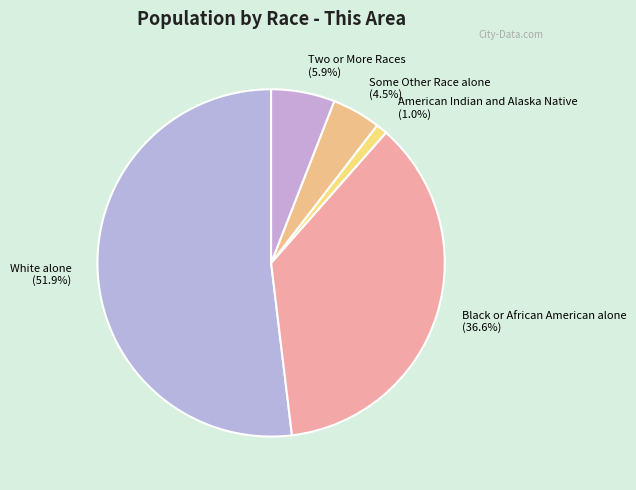

The Black or African American alone slice represents 37% of the pie. True or false?

True